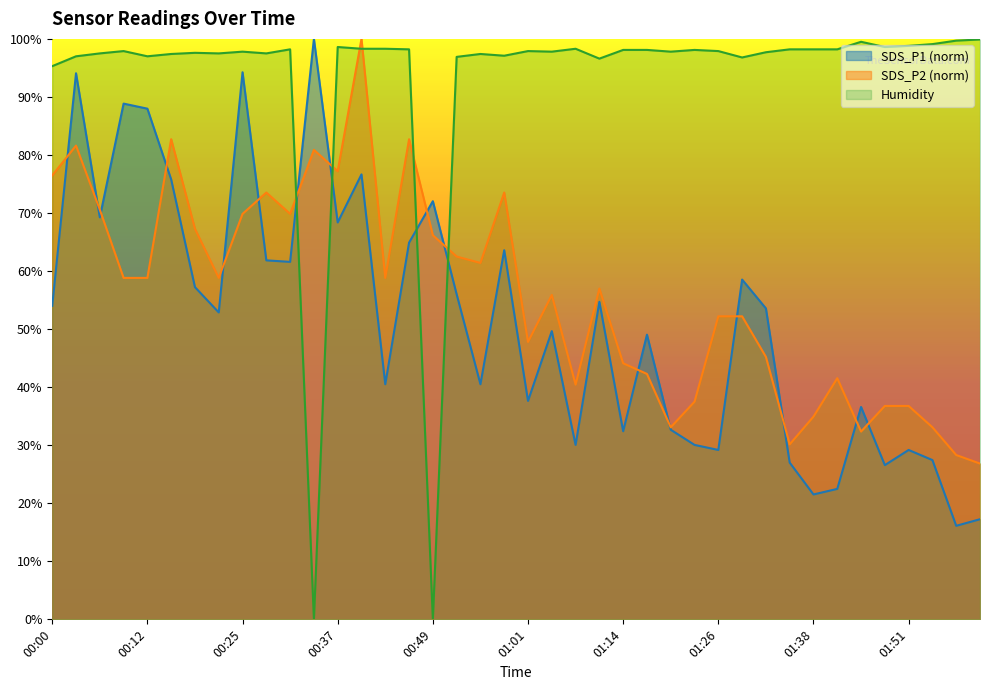

What is the spread (max minus min) of values at 00:46?

33.3